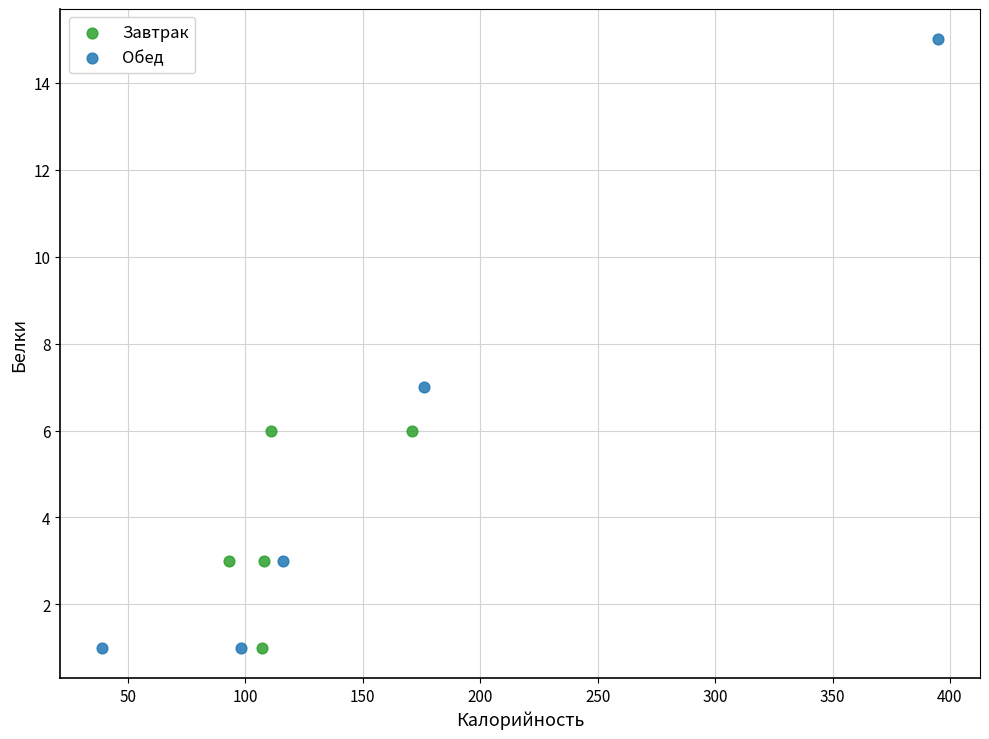

Which series reaches the maximum Y coordinate?

Обед